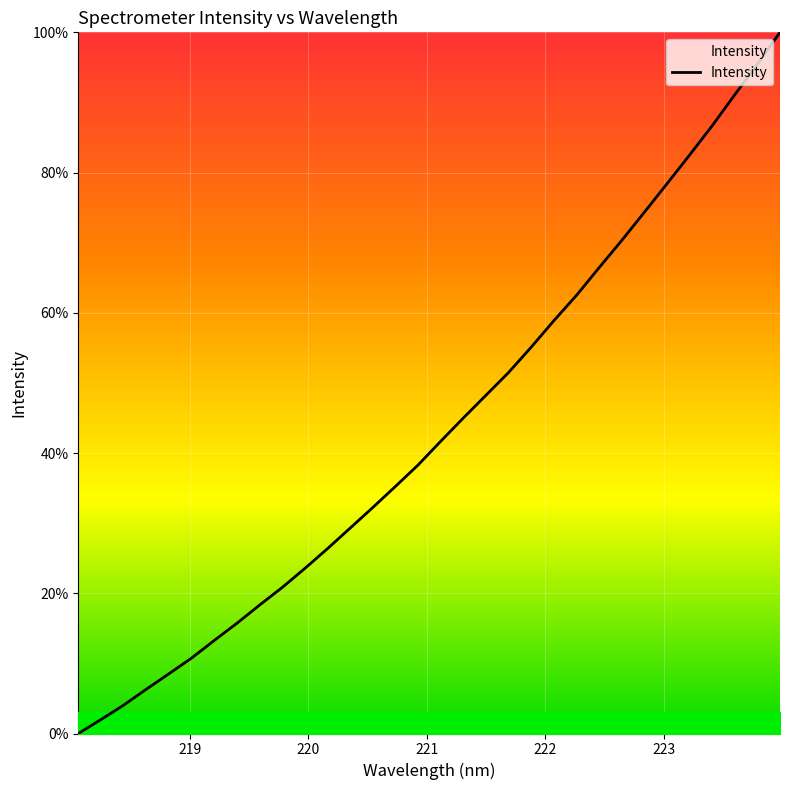

What is the greatest value displayed?

100.0